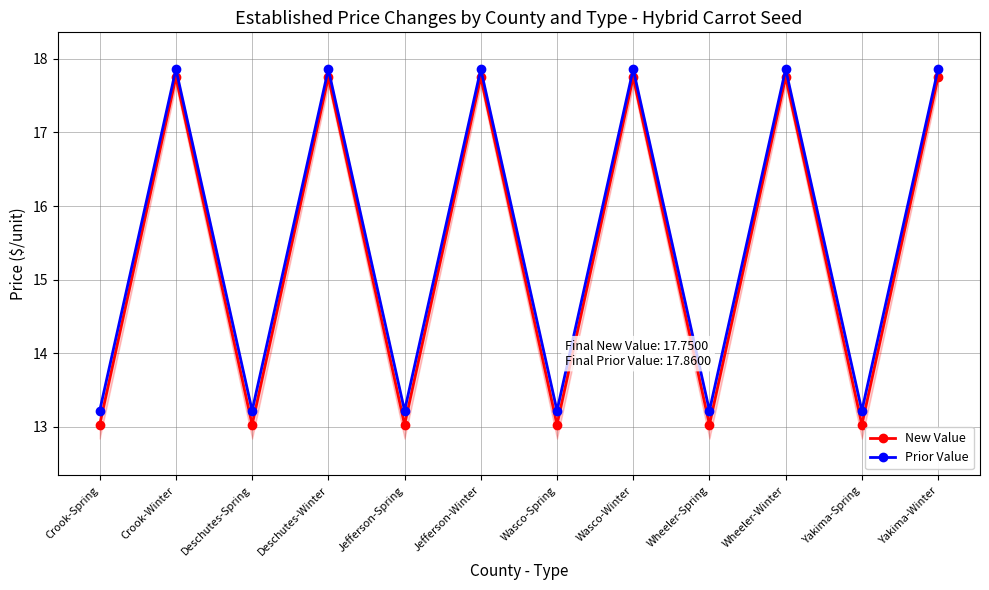

List the series in order of their overall mean, highest first.

Prior Value, New Value